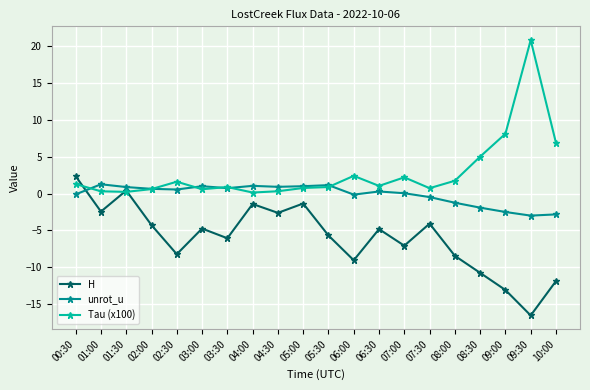

What is the sum of the H values at 05:30 and 02:30?

-13.9